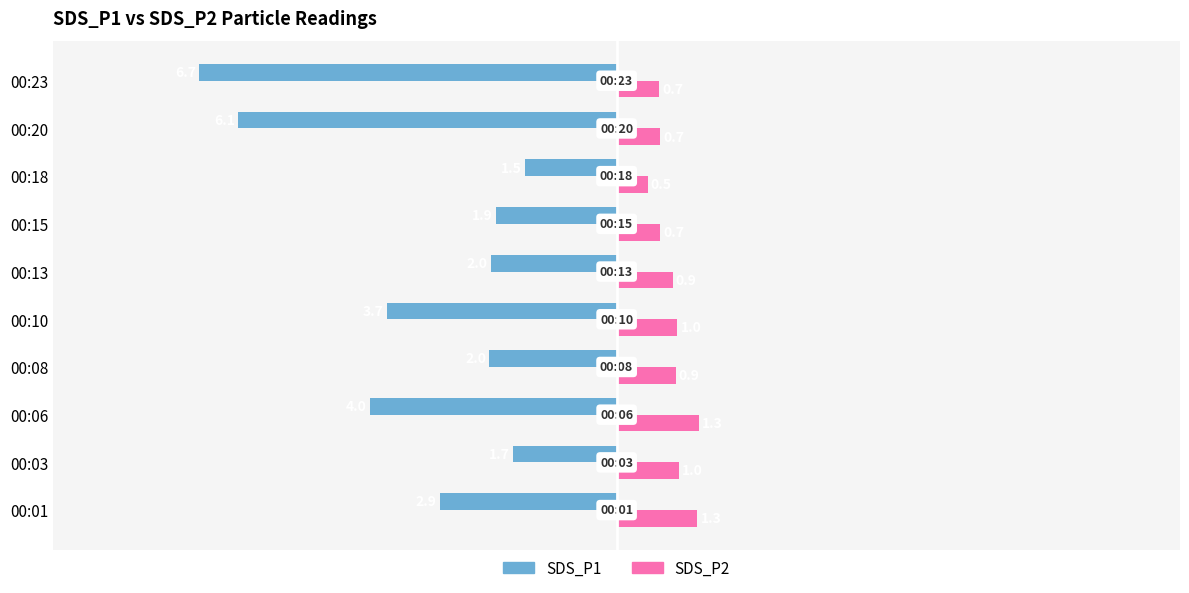

True or false: SDS_P2 has a value of 1.3 at 00:06.

True